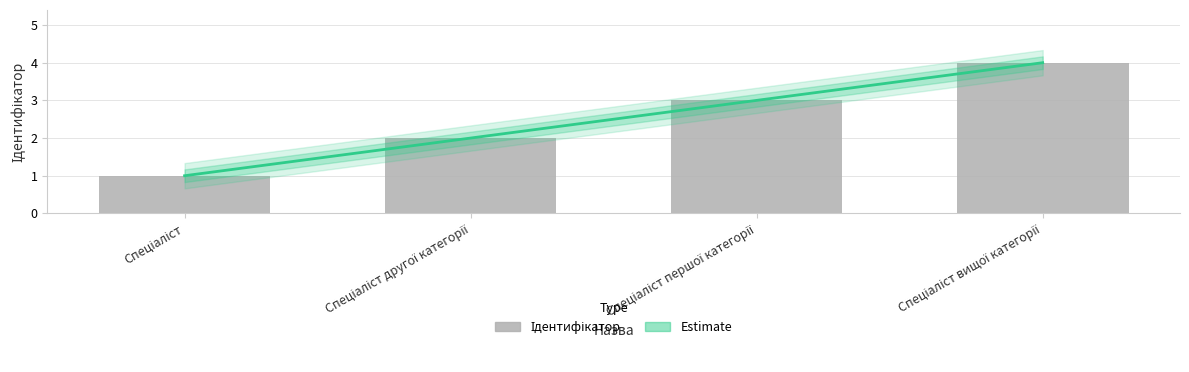

What is the minimum value shown in the chart?

1